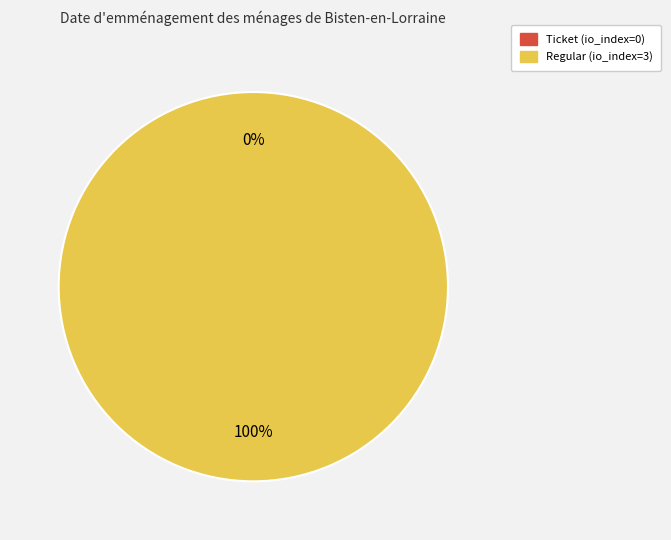

The Regular (io_index=3) slice represents 99% of the pie. True or false?

False